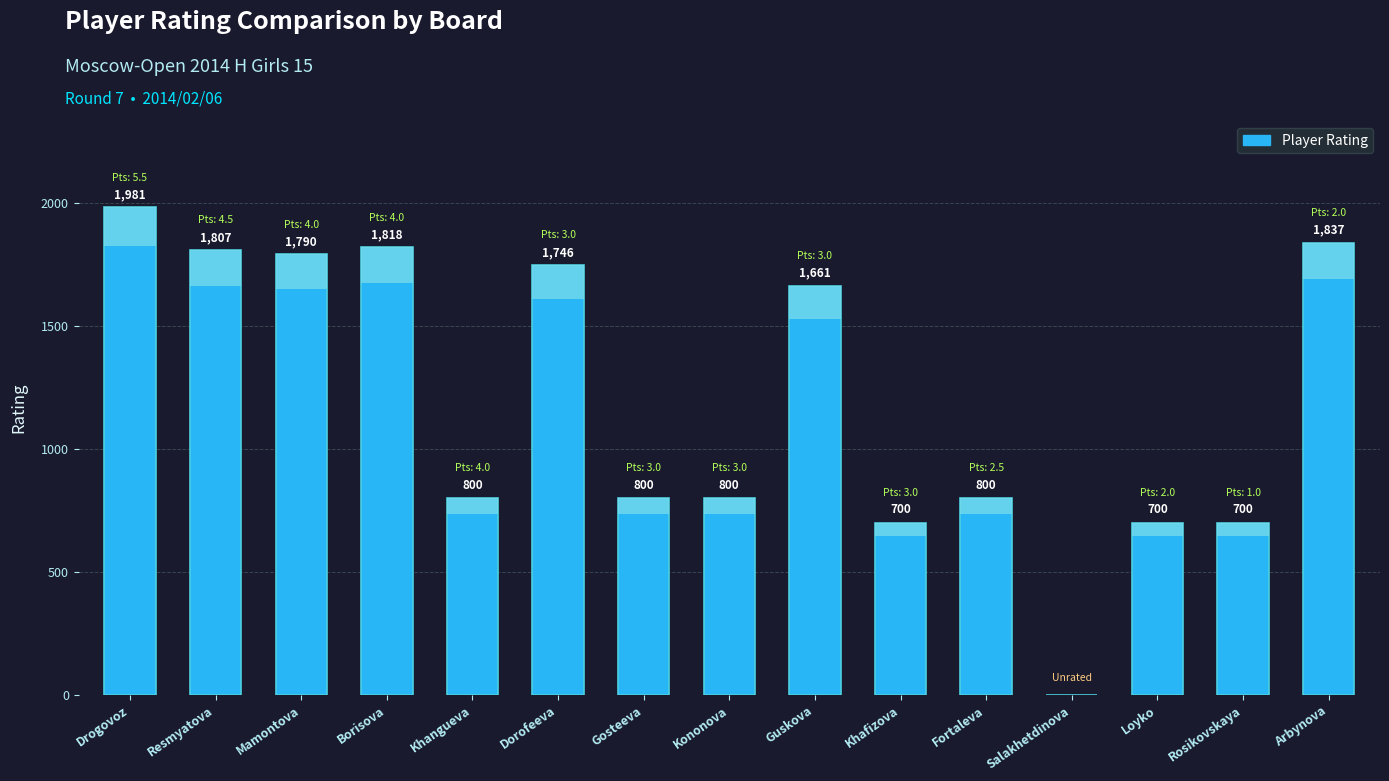

What is the sum of the values at Guskova and Drogovoz?

3642